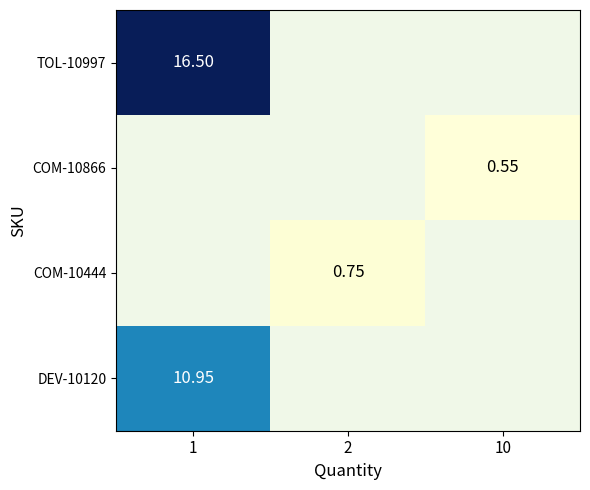

Is the value of TOL-10997 at 2 greater than the value of COM-10866 at 2?

No